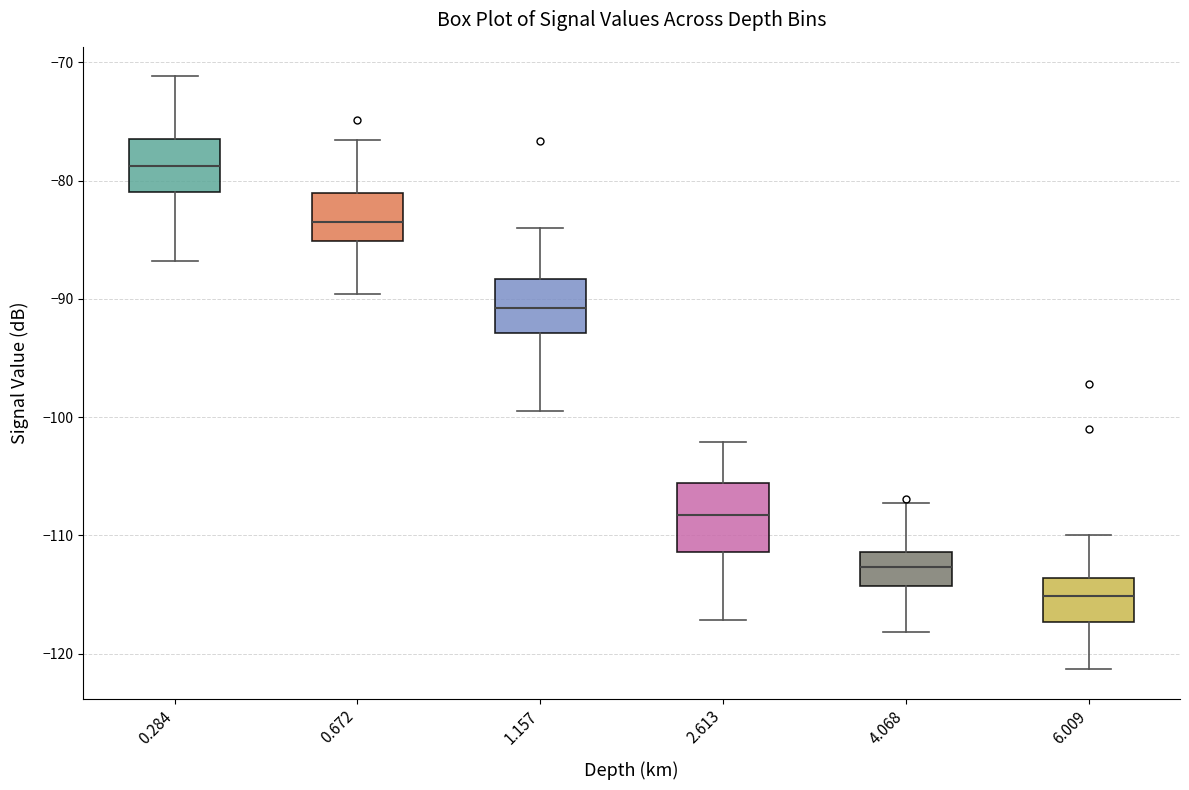

Where does the upper whisker of the box at x = 0.672 end on the y-axis? The values are not printed on the chart, so give them approximately, as read against the axis.

-77